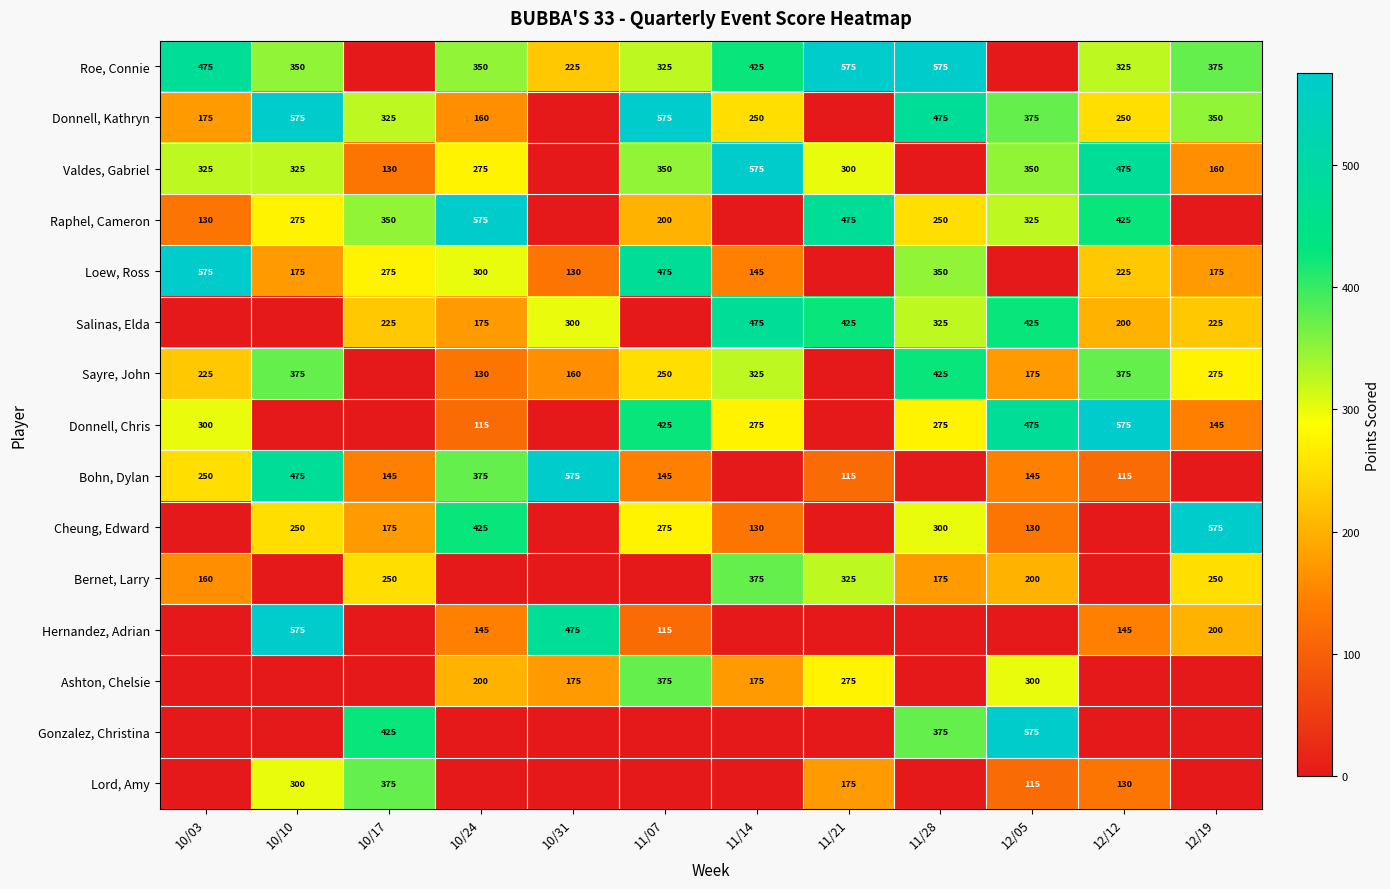

What is the sum of the Donnell, Chris values at 10/24 and 11/14?

390